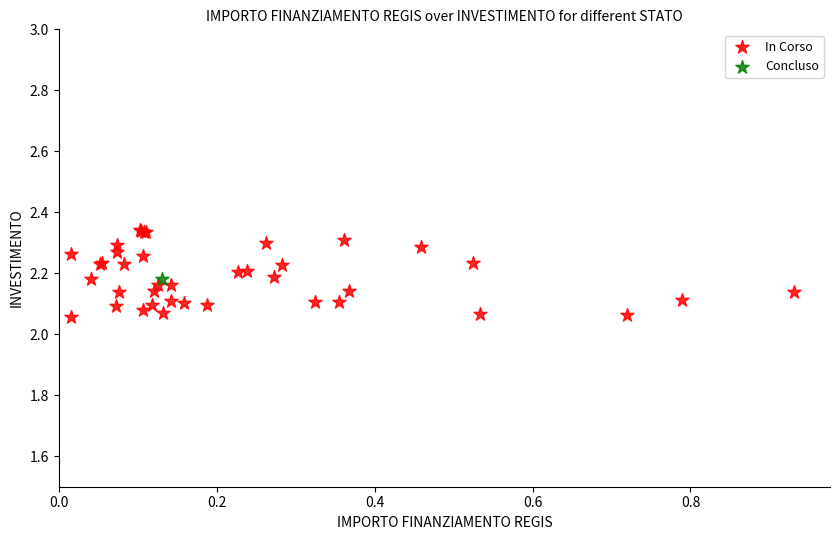

What are all the series names shown in the legend?

In Corso, Concluso